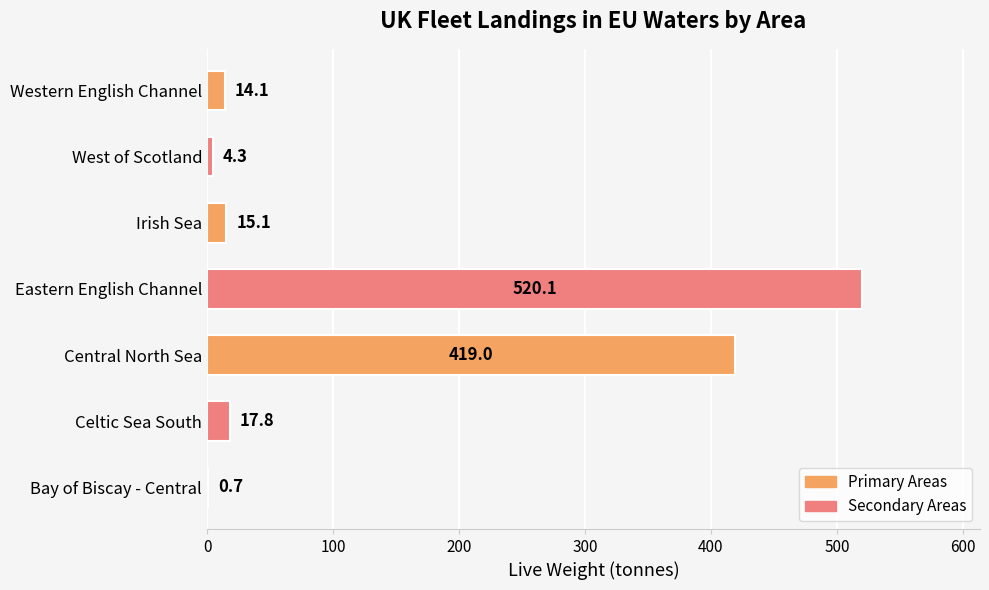

What is the sum of the values at Eastern English Channel and Central North Sea?

939.1